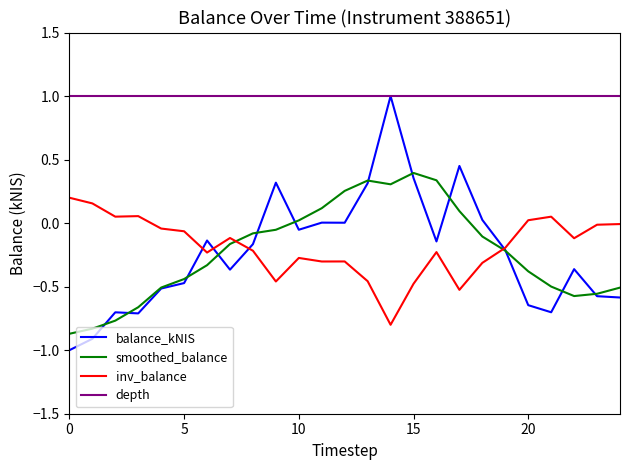

True or false: inv_balance has a value of 0.0 at 20.

True